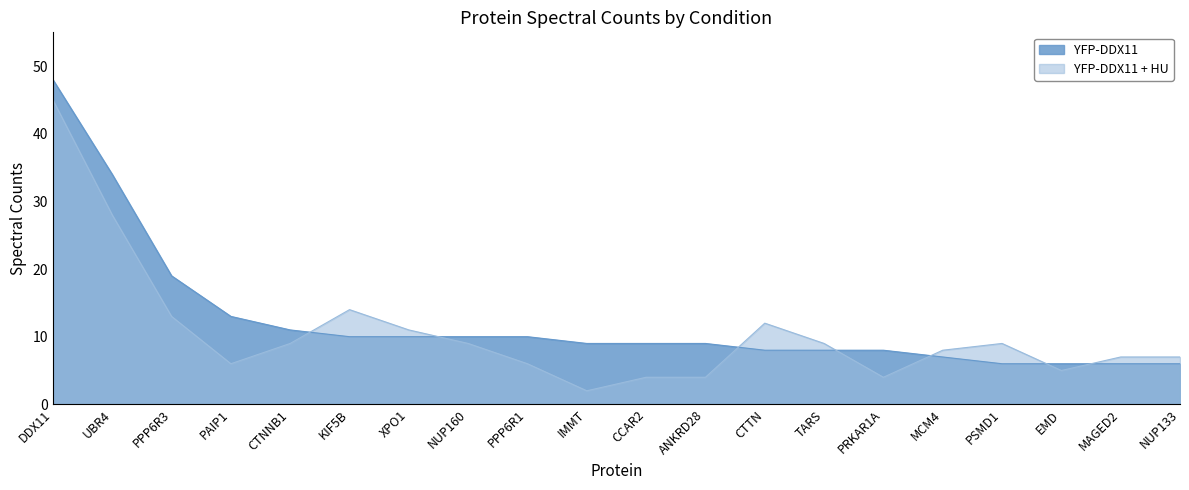

Is it true that YFP-DDX11 equals 2 at NUP133?

False